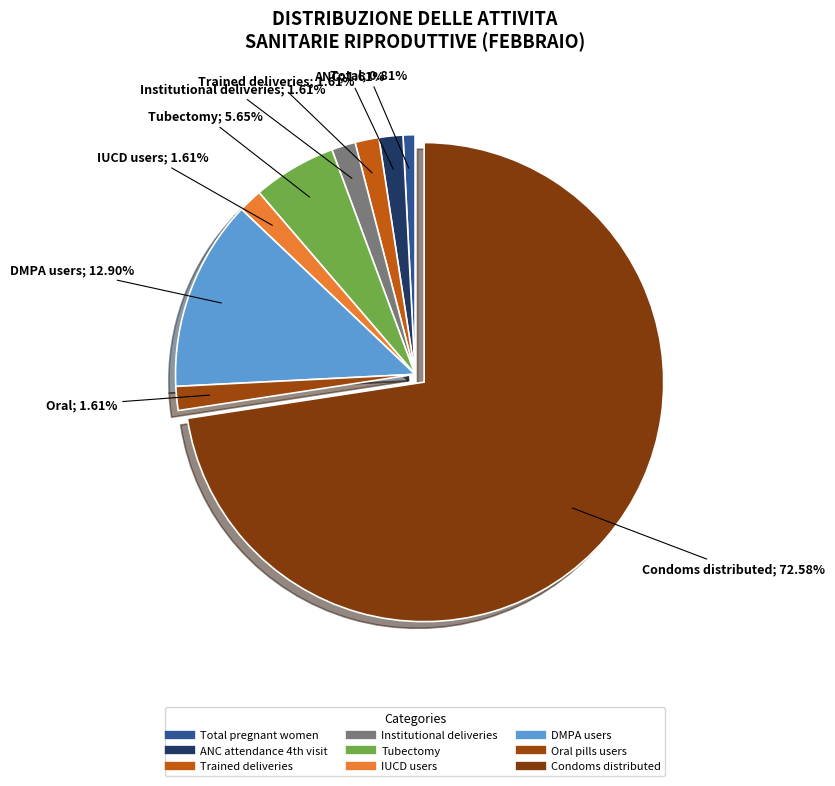

Is there a majority slice in this chart?

Yes